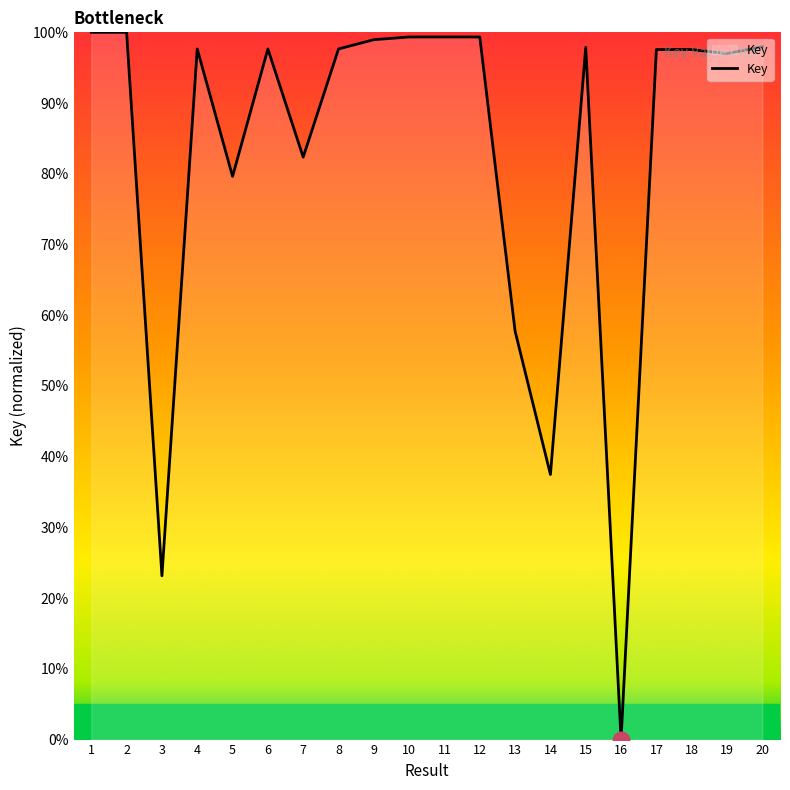

What is the greatest value displayed?

100.0